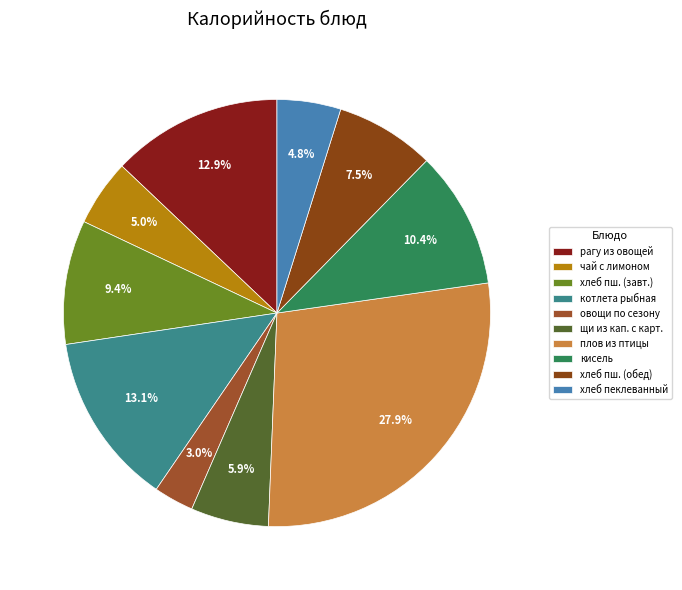

To the nearest percent, what percentage of the pie is рагу из овощей?

13%